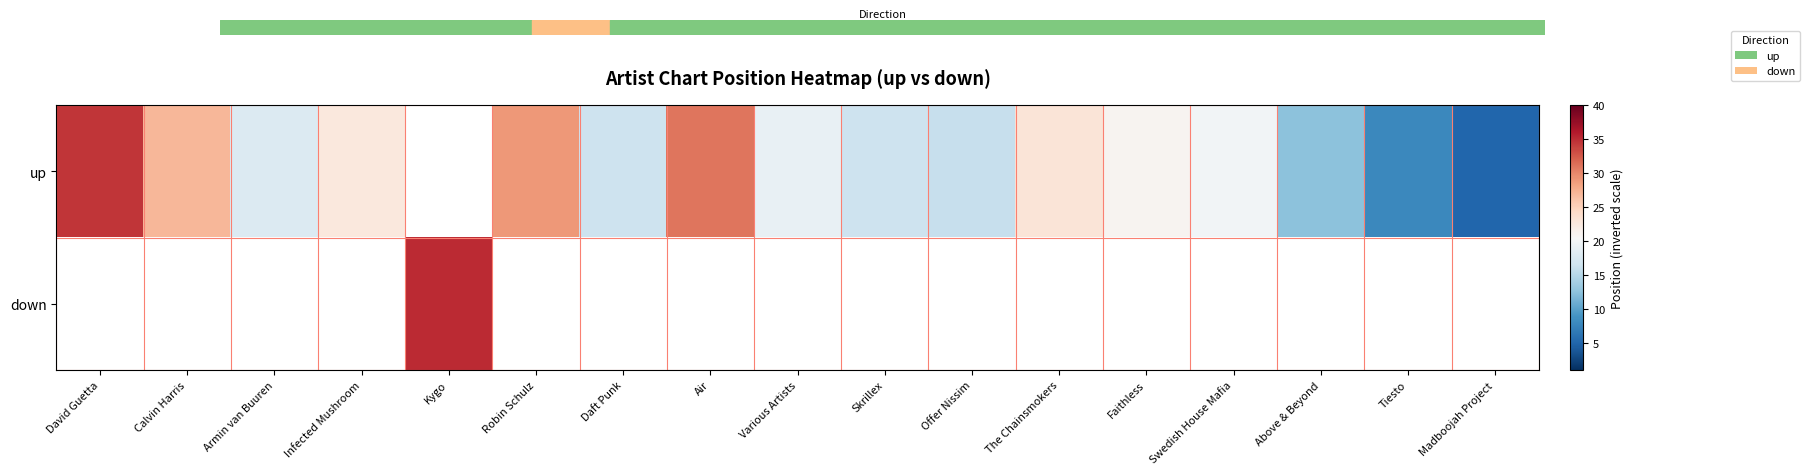

What is the minimum value shown in the chart?

5.0